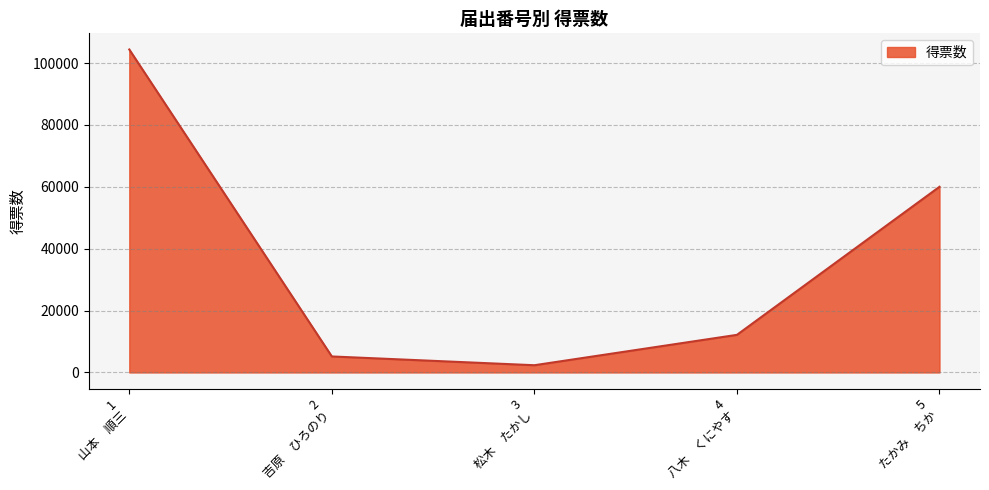

What is the average value?

36817